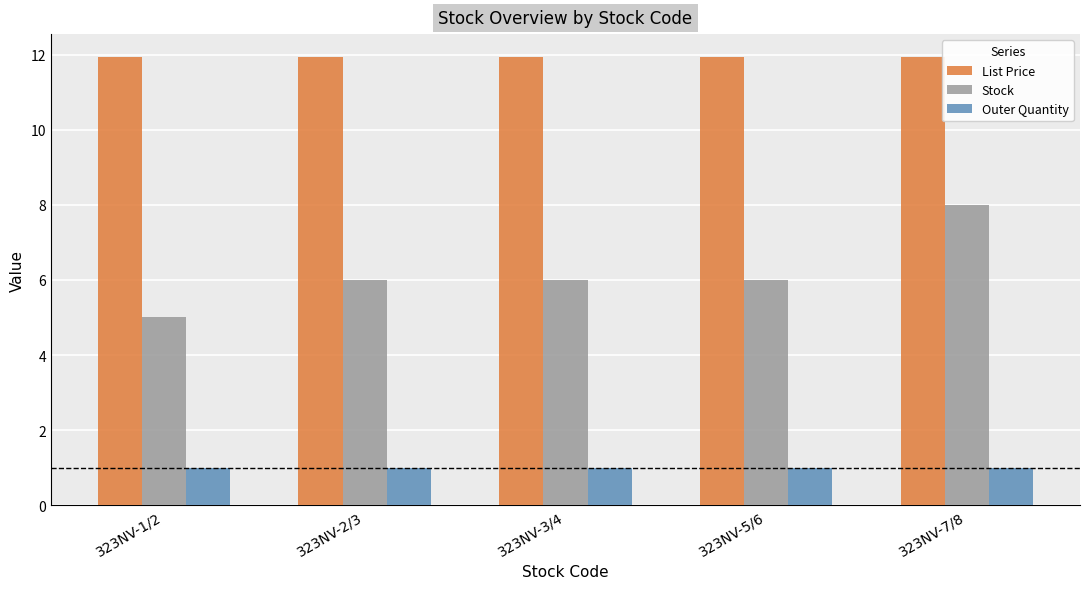

Which series has the widest spread of values?

Stock